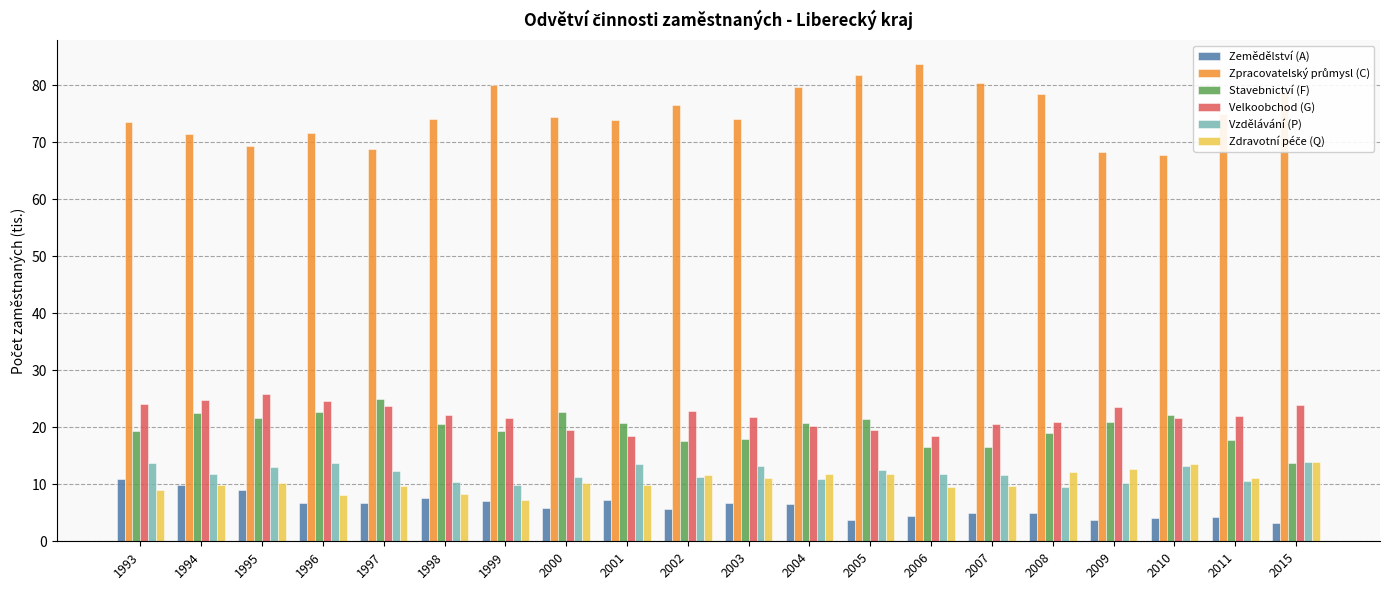

True or false: Zemědělství (A) has a value of 13.3 at 1998.

False